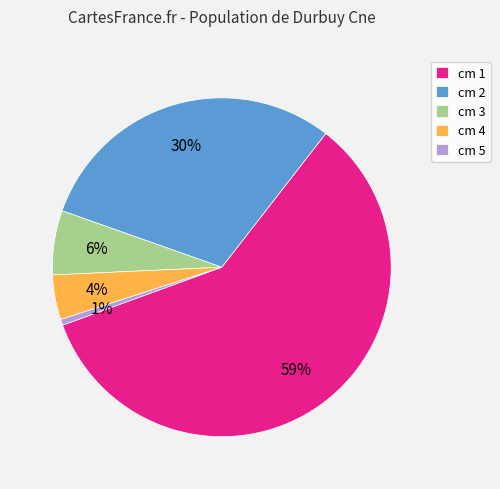

Count the number of slices in the pie.

5